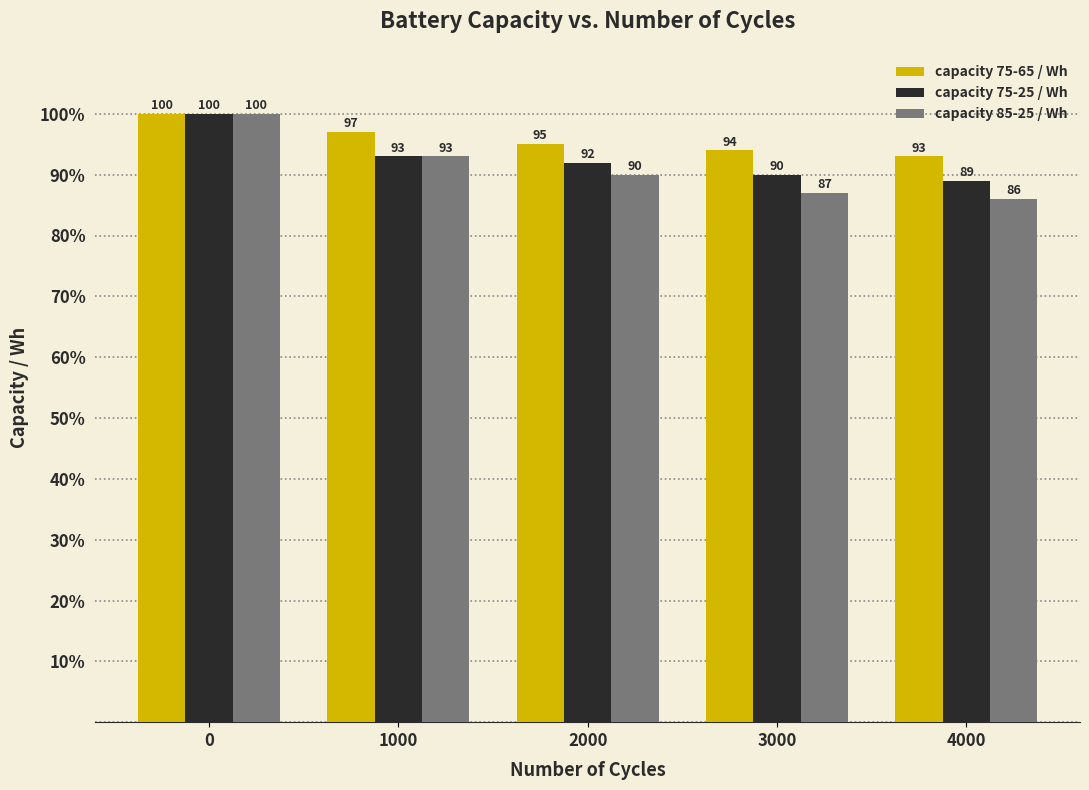

Is it true that capacity 85-25 / Wh equals 100 at 0?

True